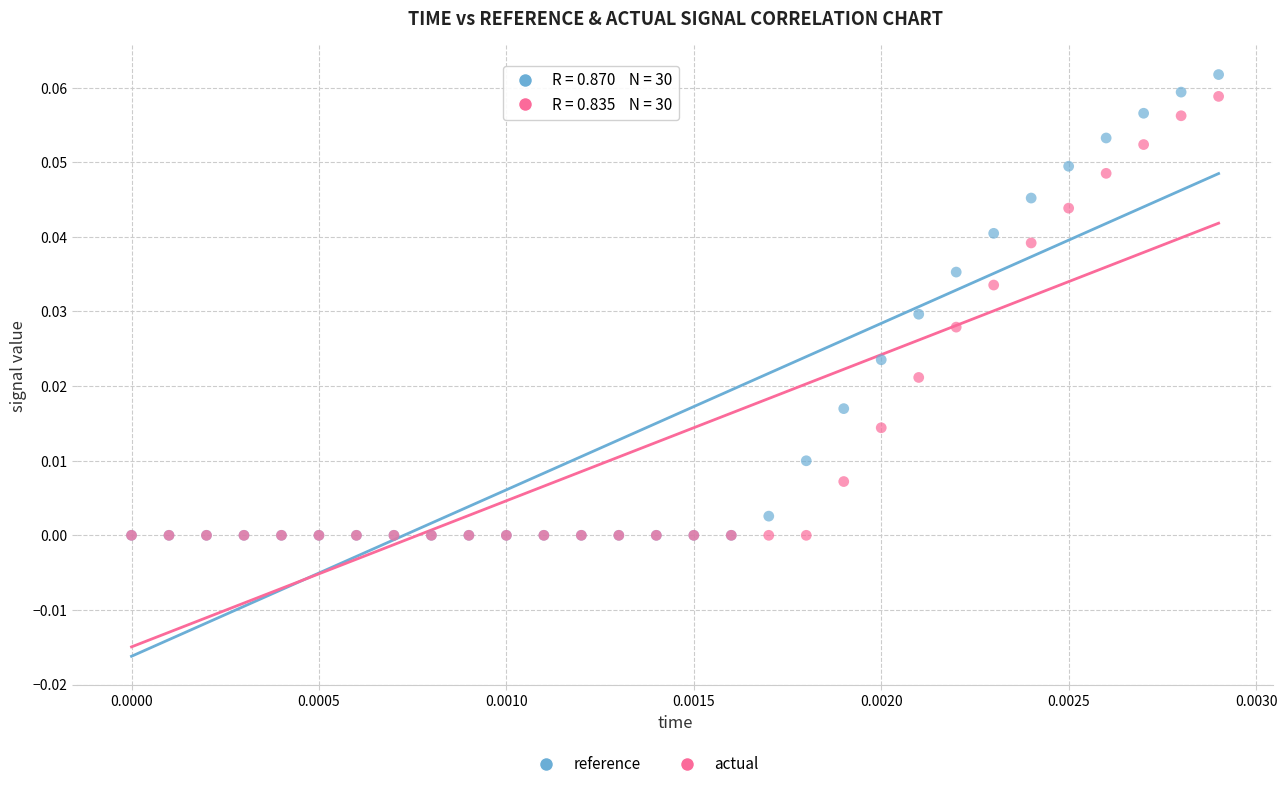

Which series contains the highest Y value?

reference